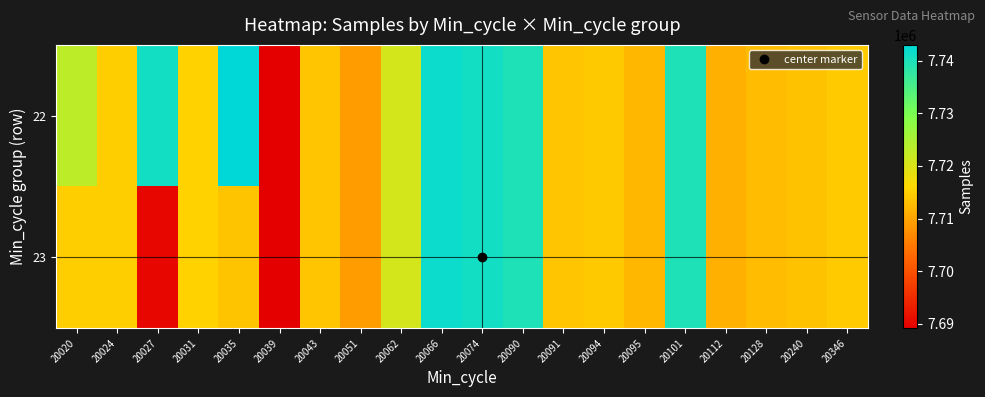

Reading right to left, extract all data points from this chart.

22: 20346=7714431	20240=7713444	20128=7712885	20112=7711326	20101=7739785	20095=7712186	20094=7714235	20091=7713806	20090=7739772	20074=7740975	20066=7741614	20062=7720883	20051=7708994	20043=7713847	20039=7689160	20035=7743008	20031=7715389	20027=7741032	20024=7714886	20020=7723080
23: 20346=7714431	20240=7713444	20128=7712885	20112=7711326	20101=7739785	20095=7712186	20094=7714235	20091=7713806	20090=7739772	20074=7740975	20066=7741614	20062=7720883	20051=7708994	20043=7713847	20039=7689160	20035=7713617	20031=7715389	20027=7690064	20024=7714886	20020=7714886